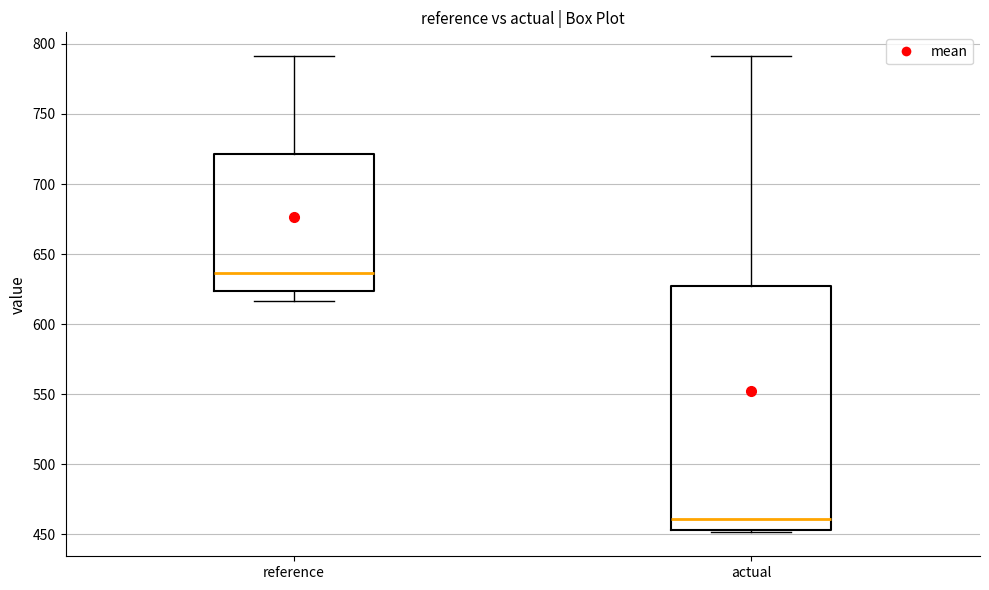

Reading left to right, read every box against the y-axis: the position of its median line, the range the box covers, and the ends of its whiskers. The values are not printed on the chart, so give them approximately, as read against the axis.

reference: median 635, box 625 to 720, whiskers 615 to 790
actual: median 460, box 455 to 630, whiskers 450 to 790